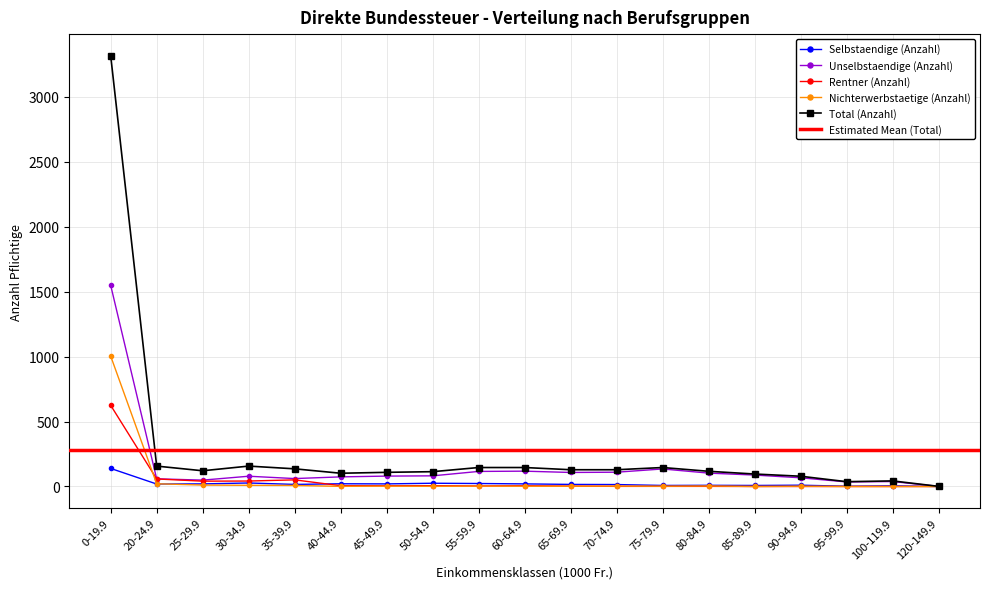

True or false: Selbstaendige (Anzahl) and Total (Anzahl) cross at least once.

False